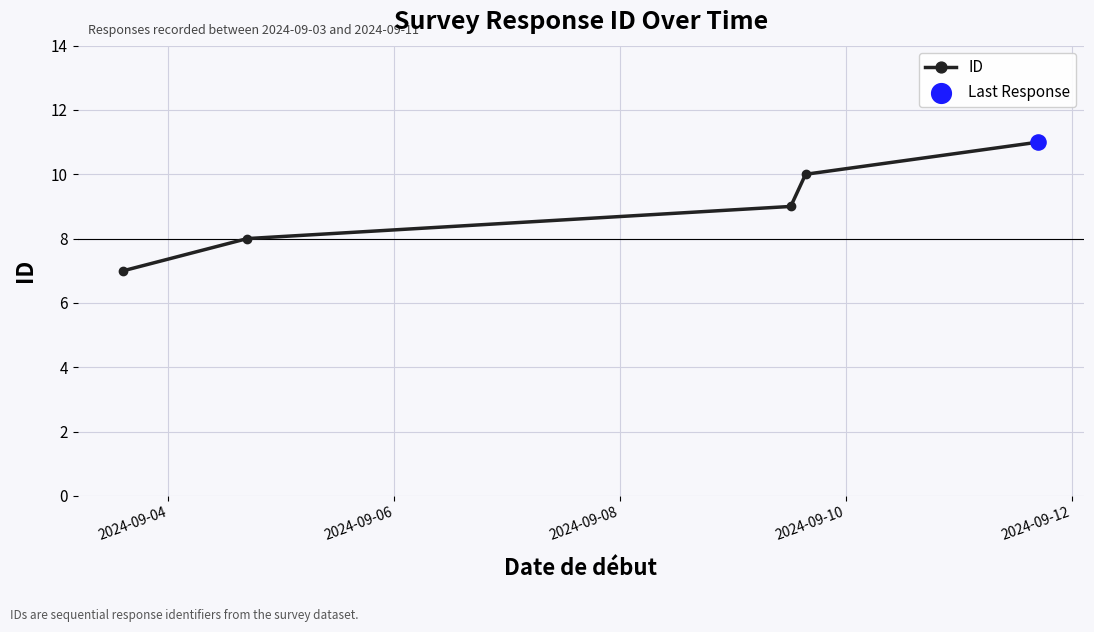

What is the sum of all values?

45